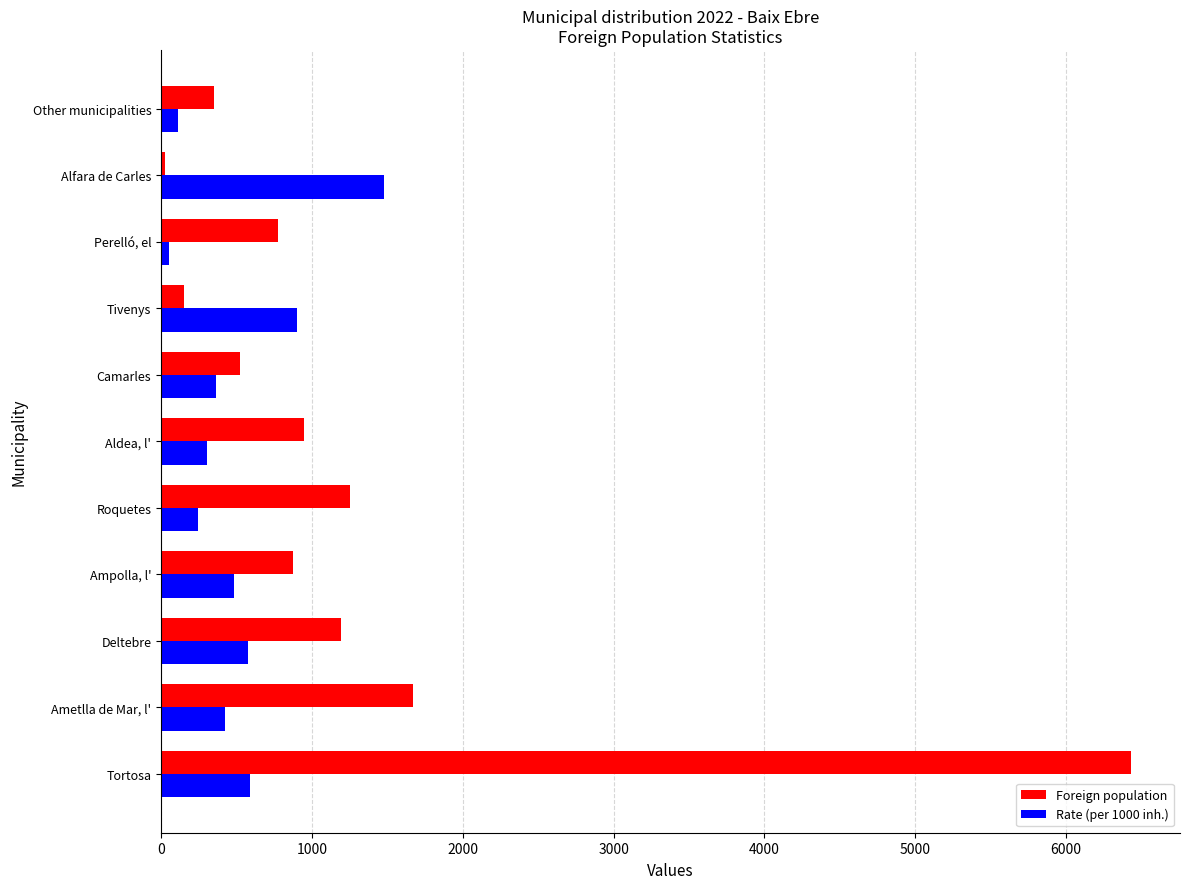

Which series has the largest range (max minus min)?

Foreign population